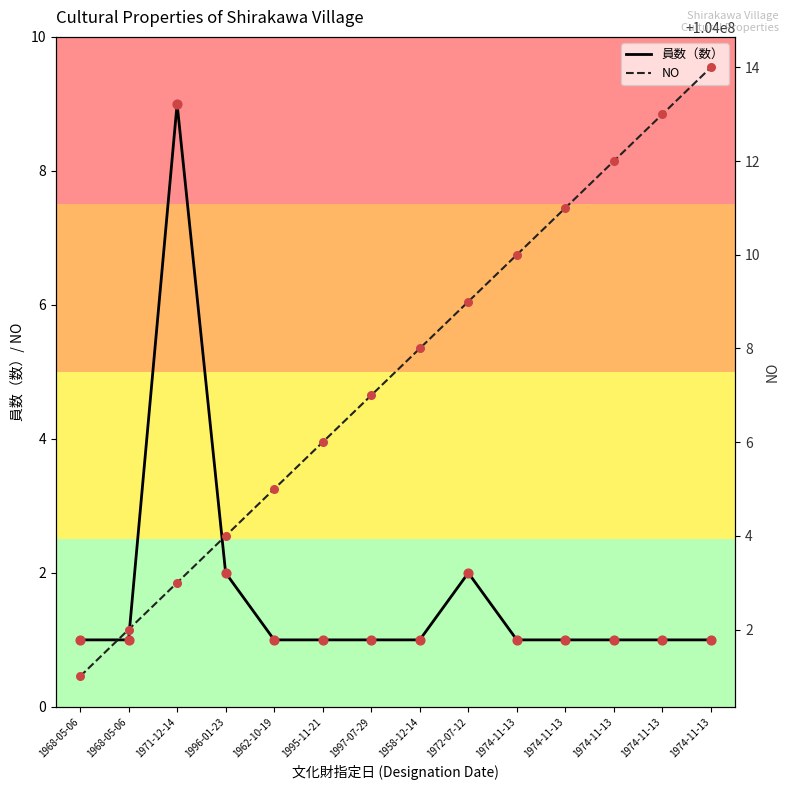

Which series reaches the maximum Y coordinate?

NO